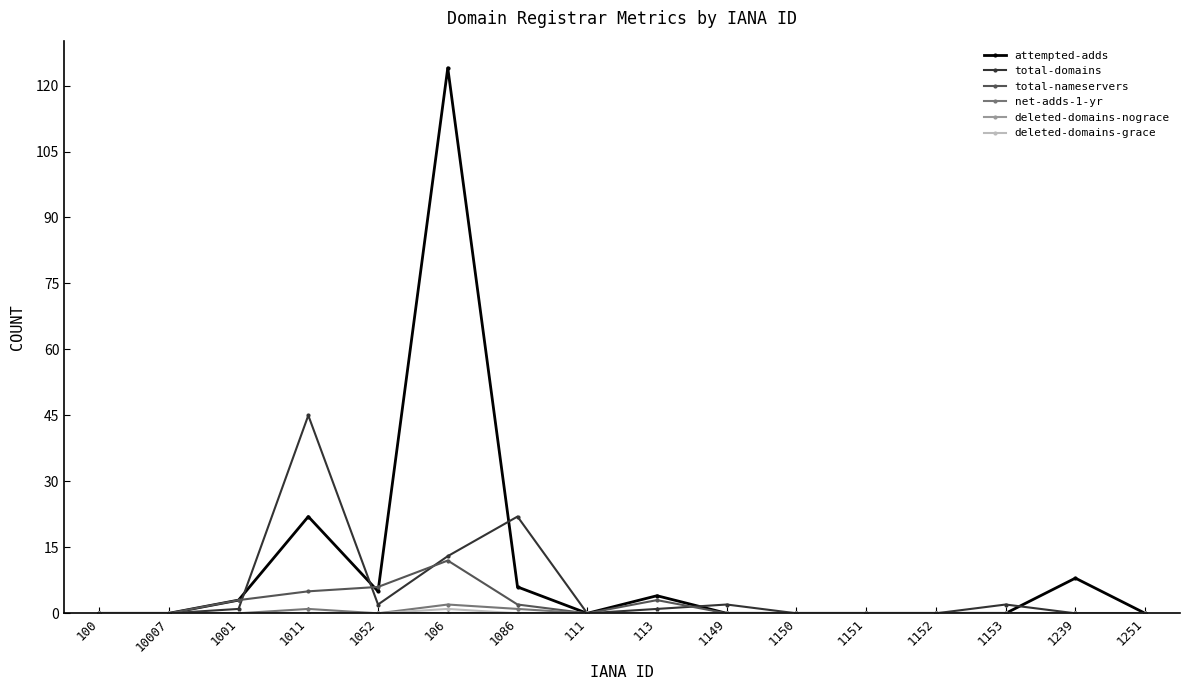

At which label is attempted-adds closest to 62?

1011